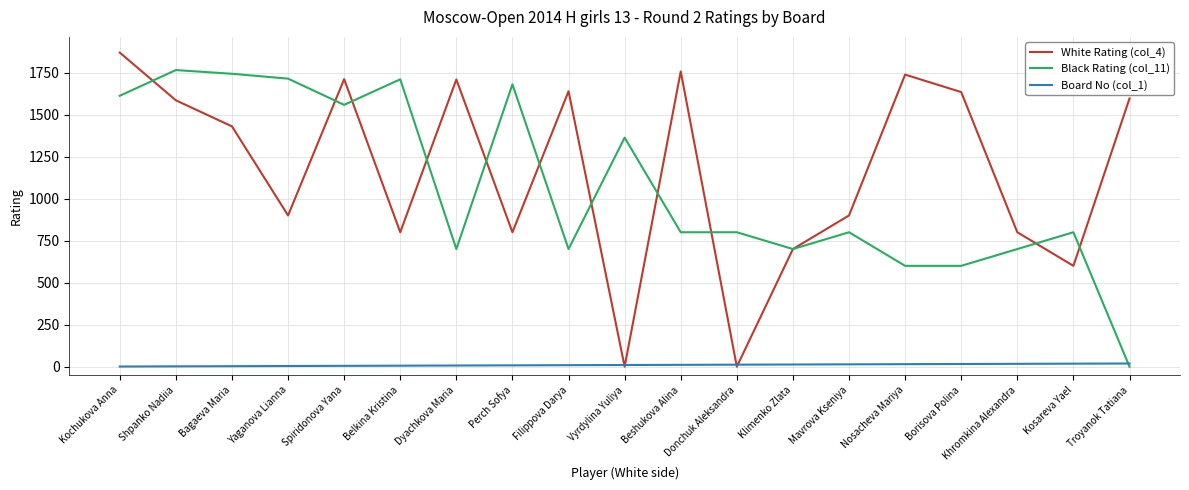

The White Rating (col_4) series shows 390 at Klimenko Zlata. True or false?

False